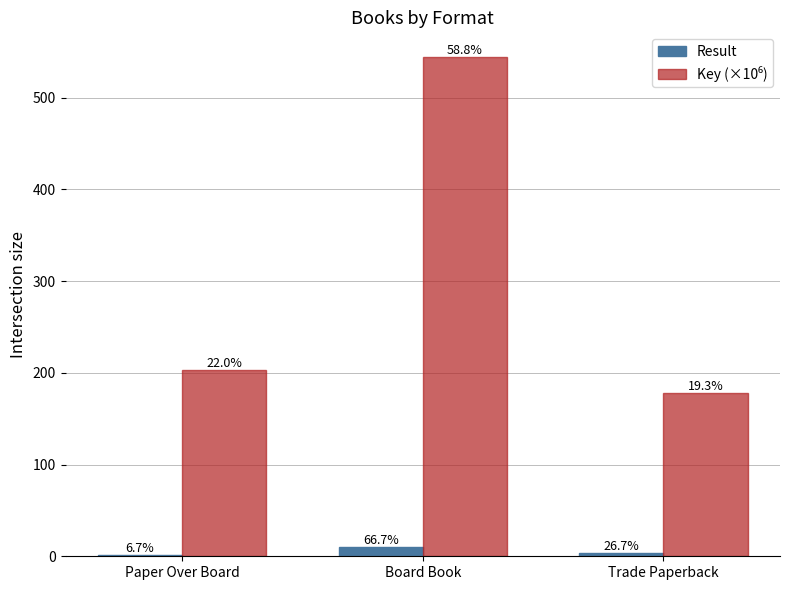

Does the chart contain stacked bars?

No